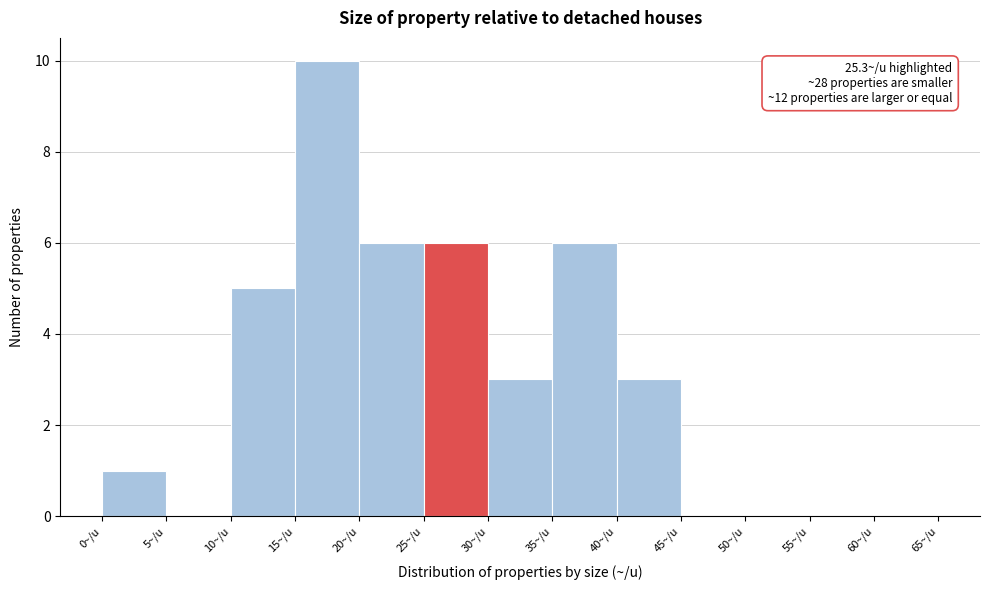

Which range on the x-axis has the tallest bar?

15 to 20